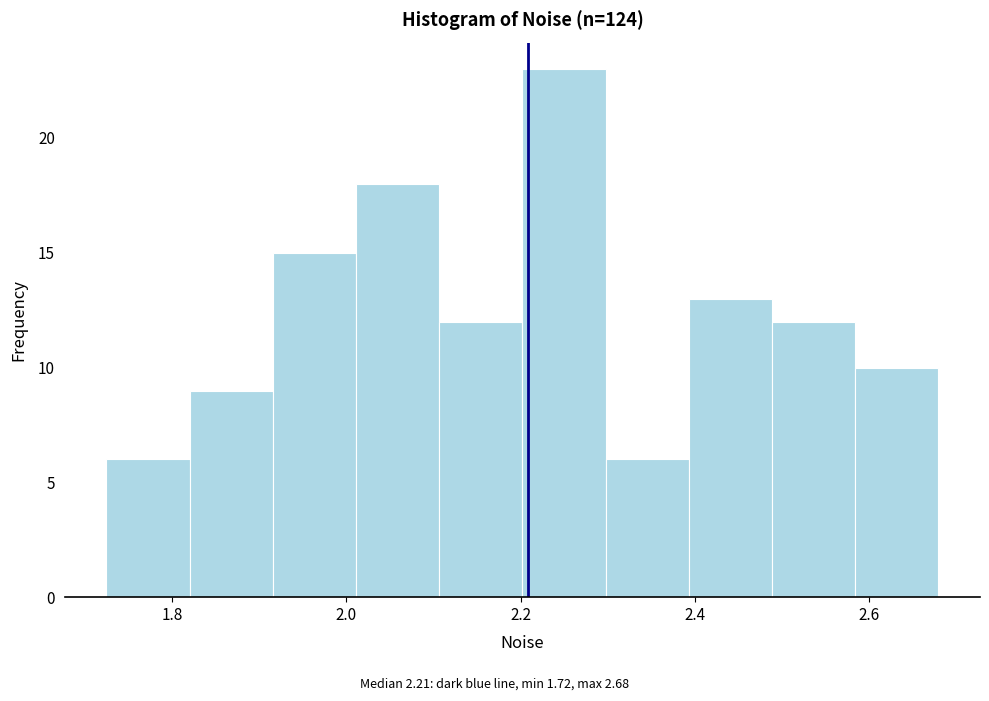

Which range on the x-axis has the tallest bar?

2.20 to 2.30